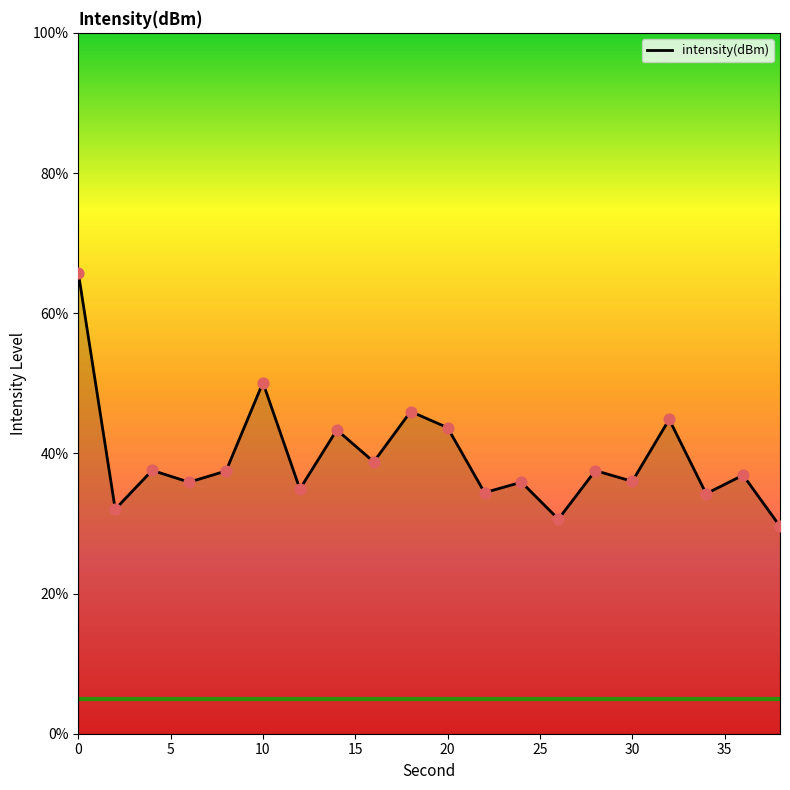

What is the difference between the maximum and minimum values?

36.2